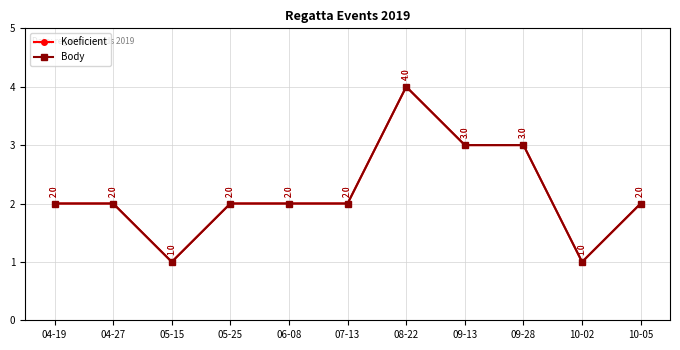

At which label is Koeficient closest to 2?

04-19